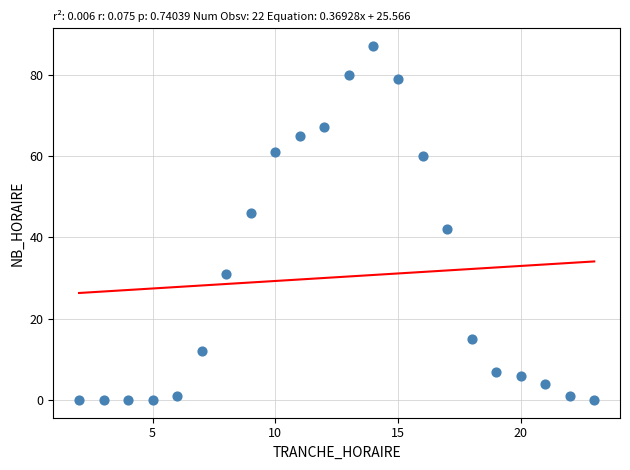

What Y value in the scatter plot is closest to 43?

42